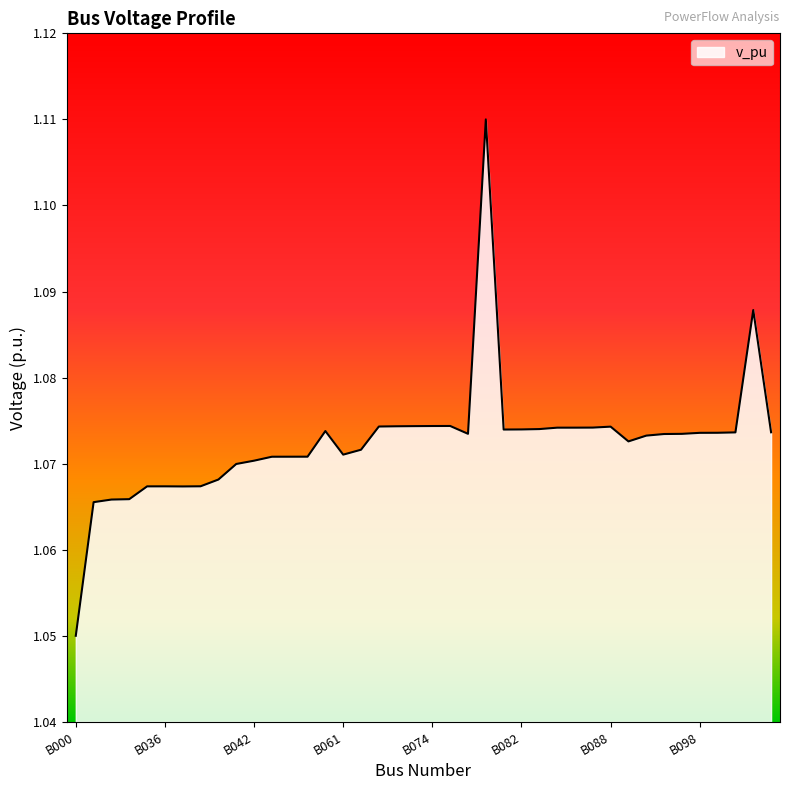

What is the value of the 33rd point from the left?

1.1